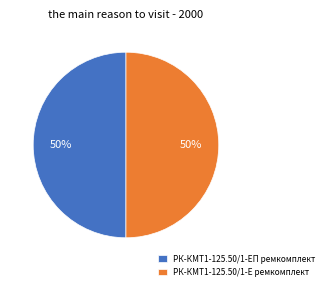

The РК-КМТ1-125.50/1-Е ремкомплект slice represents 50% of the pie. True or false?

True